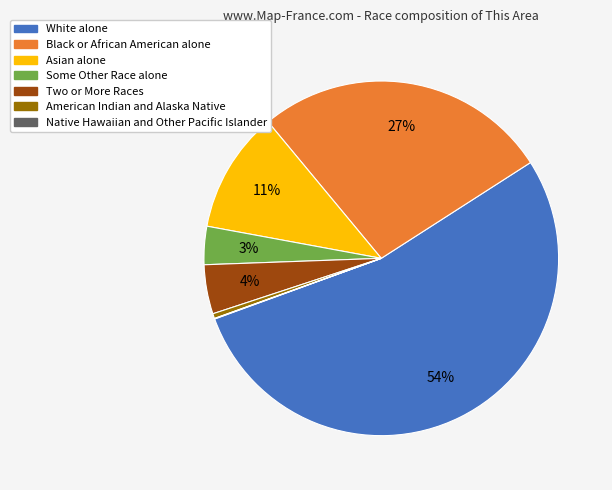

To the nearest percent, what is the average slice percentage?

14%